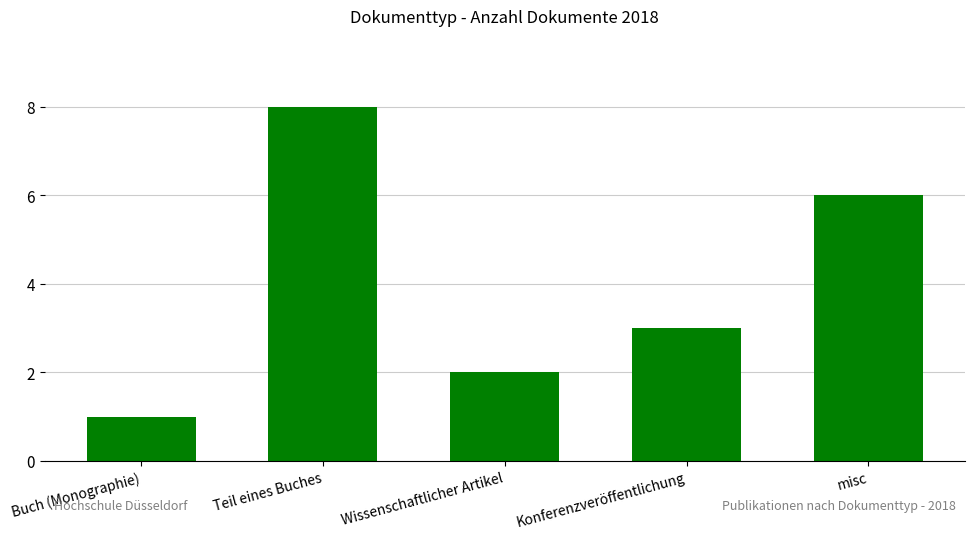

What is the value of the 3rd bar from the left?

2